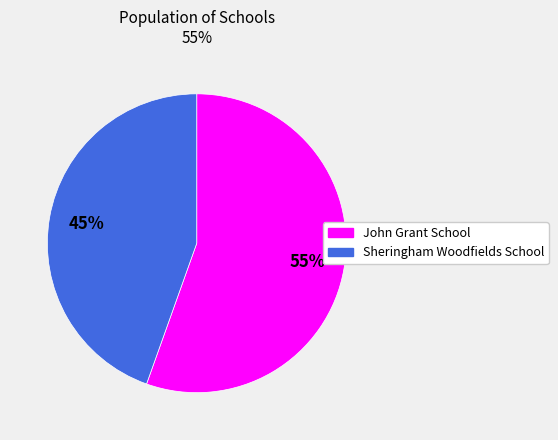

How many segments does this pie chart have?

2